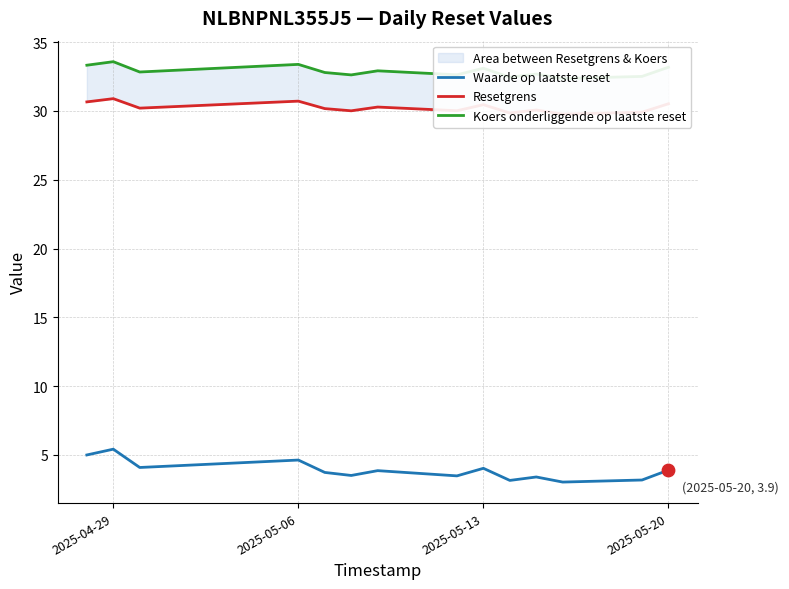

What is the lowest value of the Waarde op laatste reset series?

3.0